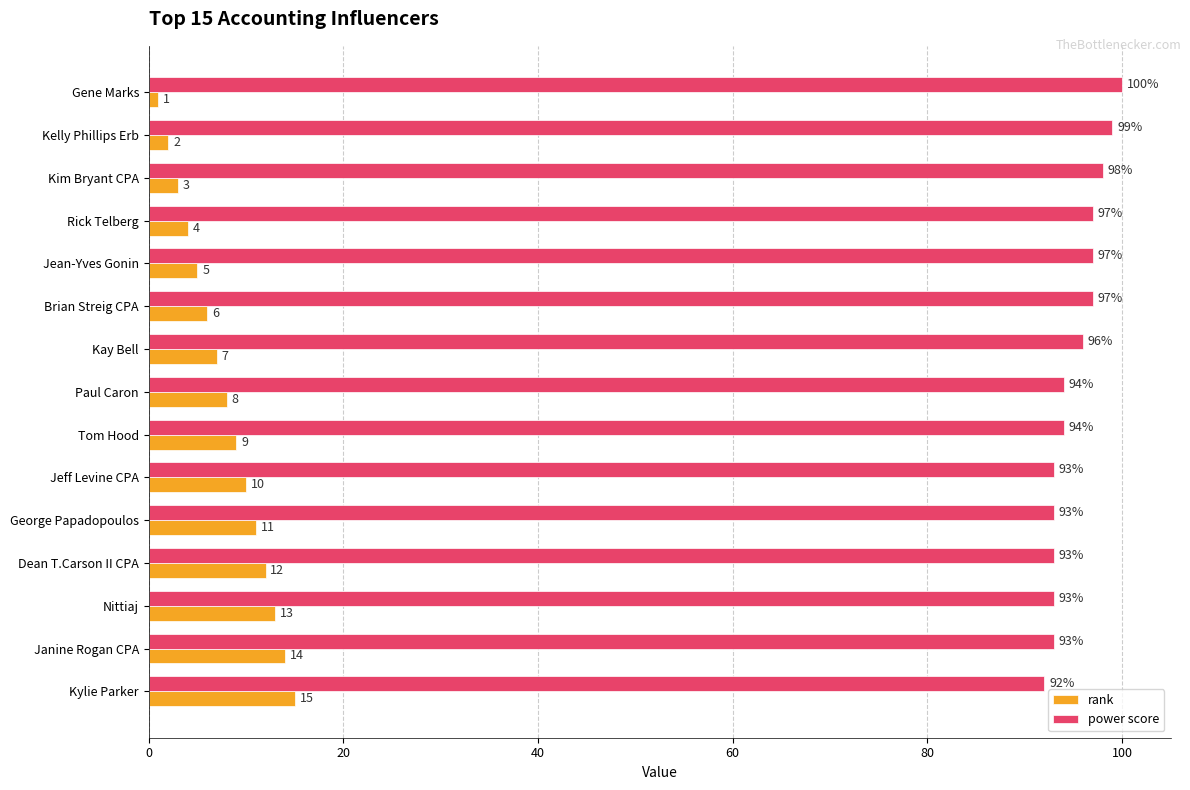

What is the average value of the rank series?

8